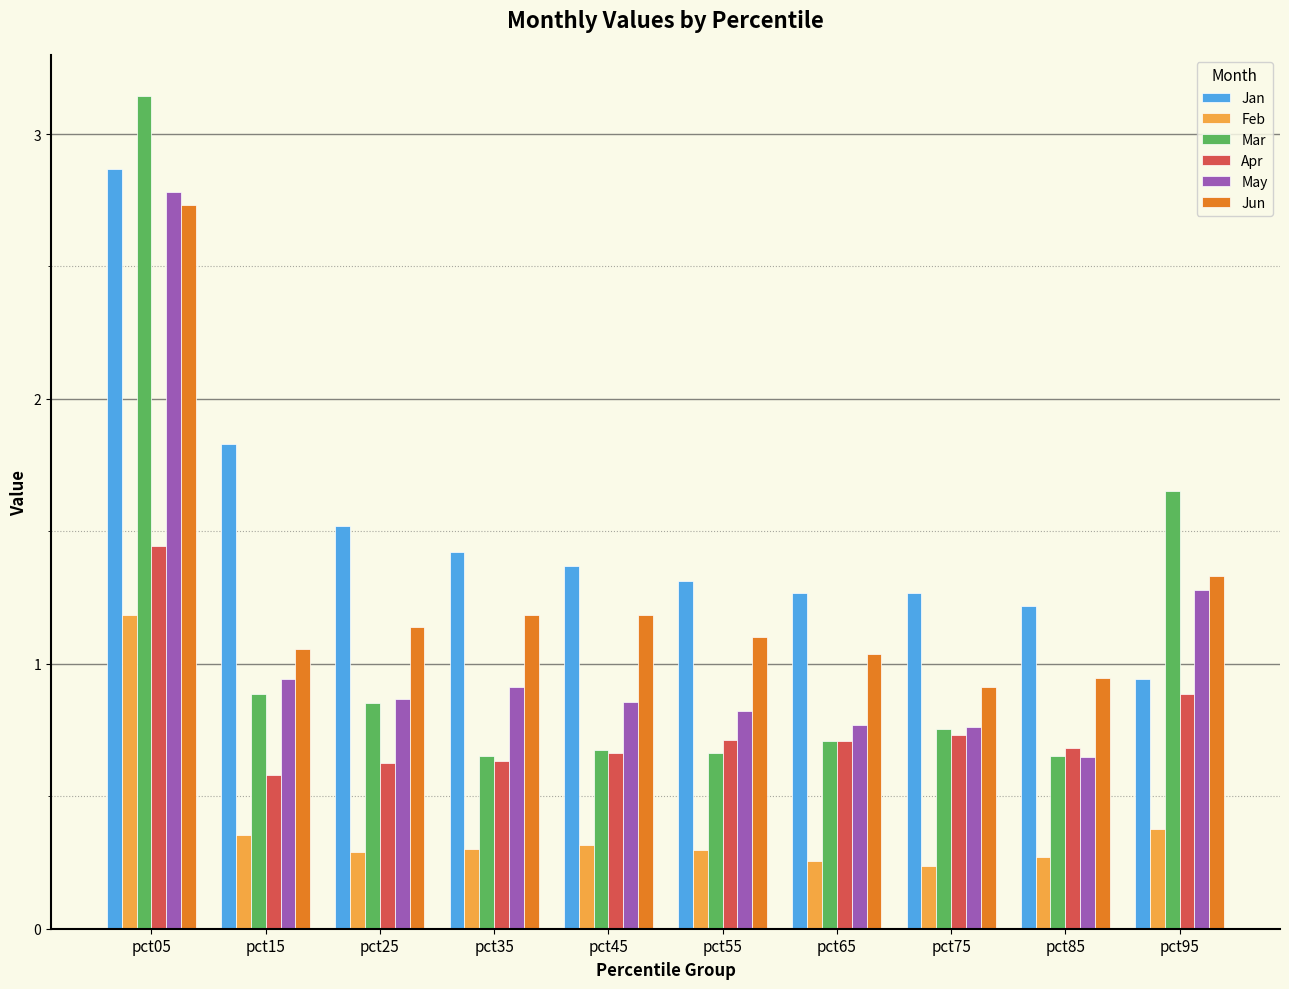

Between pct05 and pct25, which series saw the biggest shift?

Mar